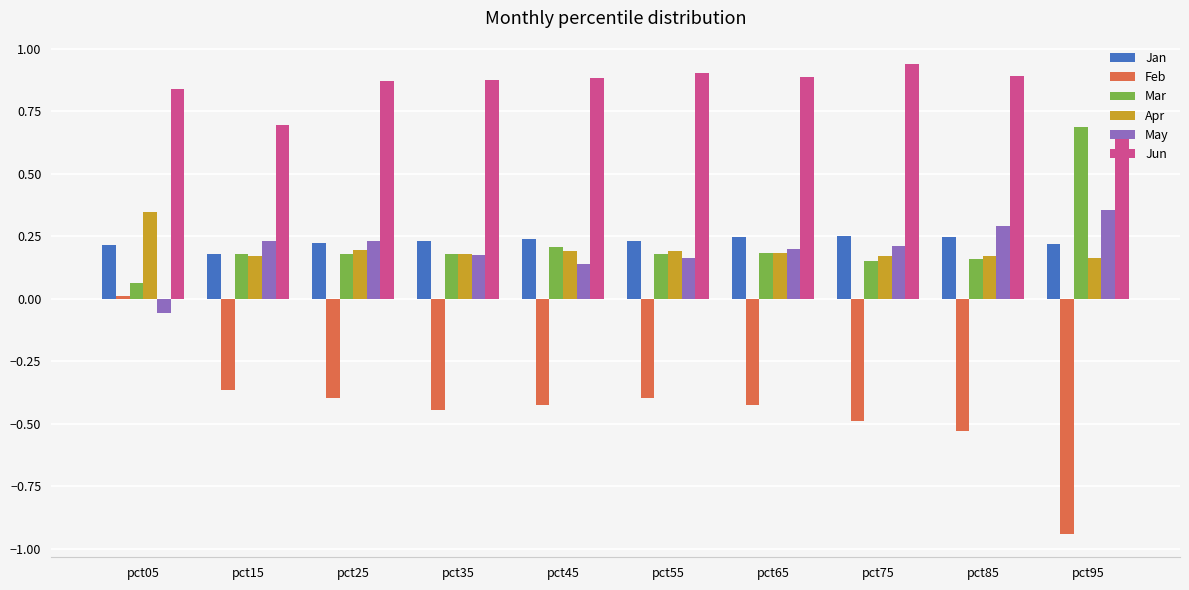

The May series shows 0.2 at pct95. True or false?

False